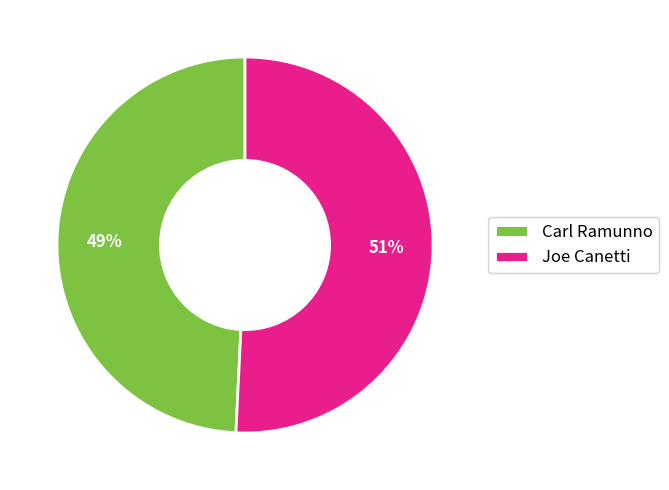

To the nearest percent, what is the combined percentage of Carl Ramunno and Joe Canetti?

100%